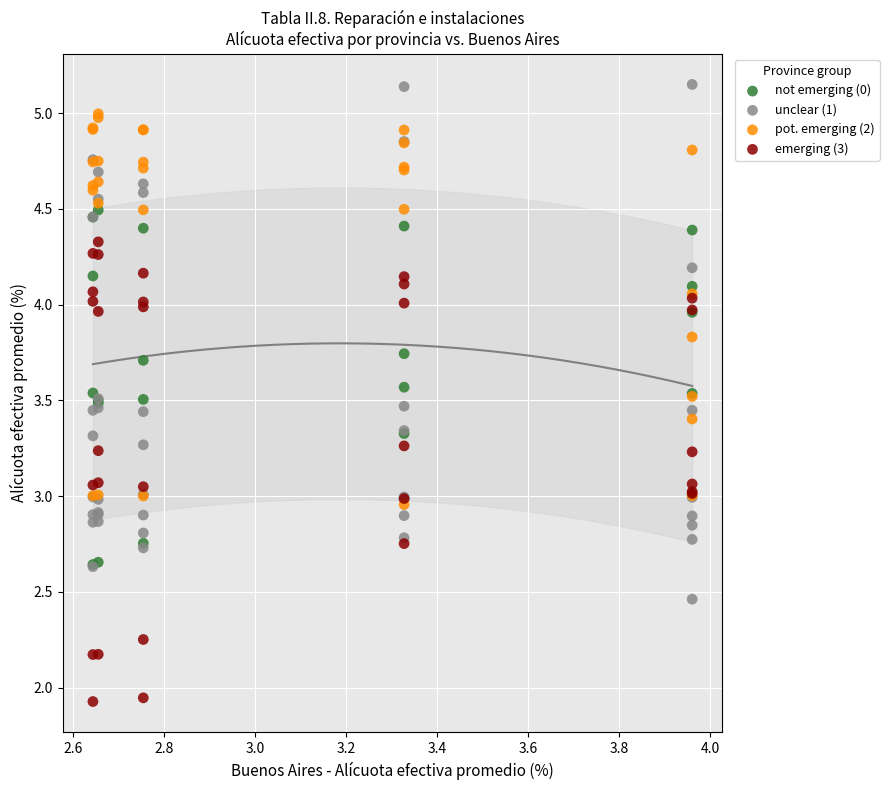

Which series reaches the minimum Y coordinate?

emerging (3)